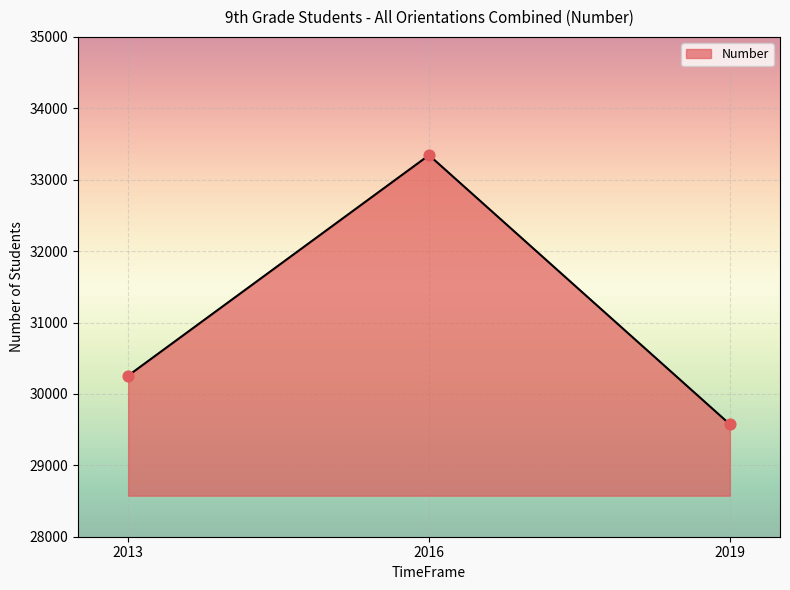

Which has a higher value, 2013 or 2019?

2013